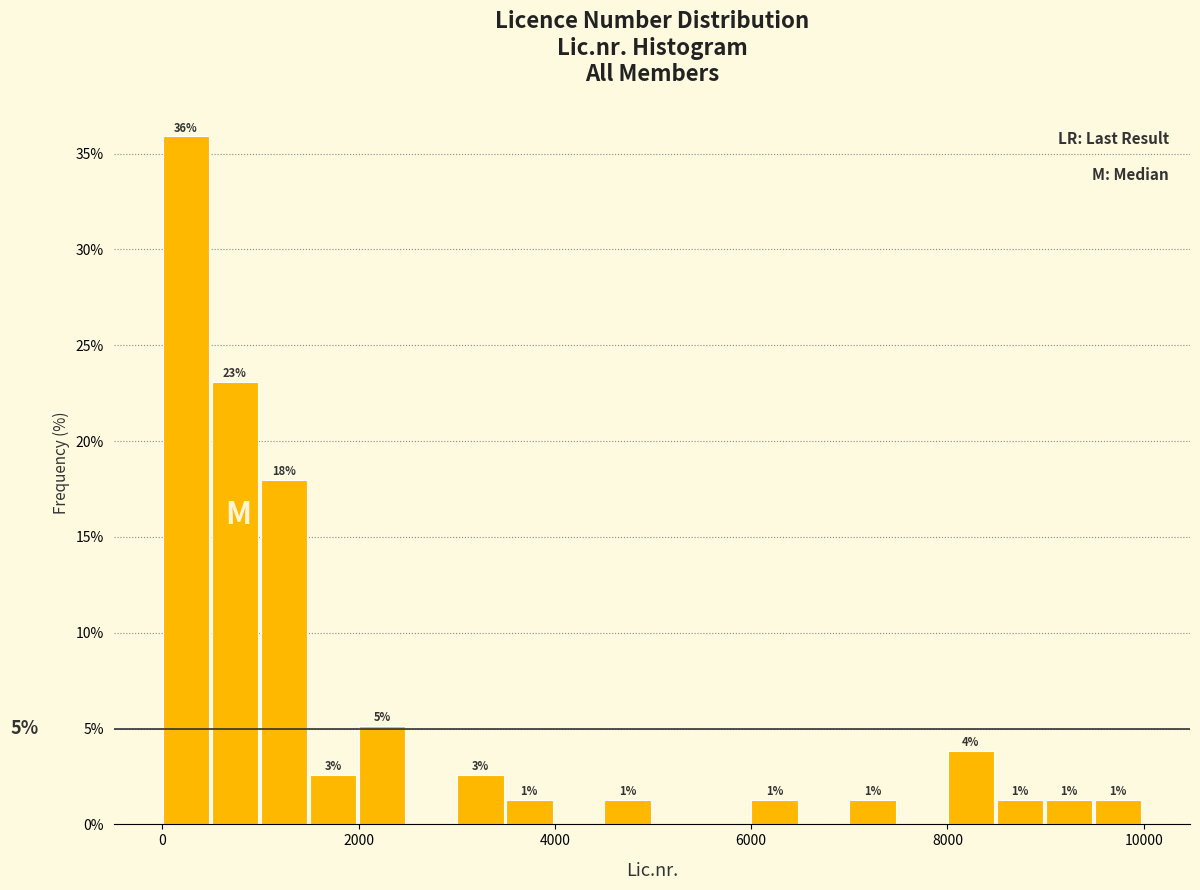

Around what value on the x-axis is the tallest bar? Give the approximate position of its centre, as read against the axis.

200